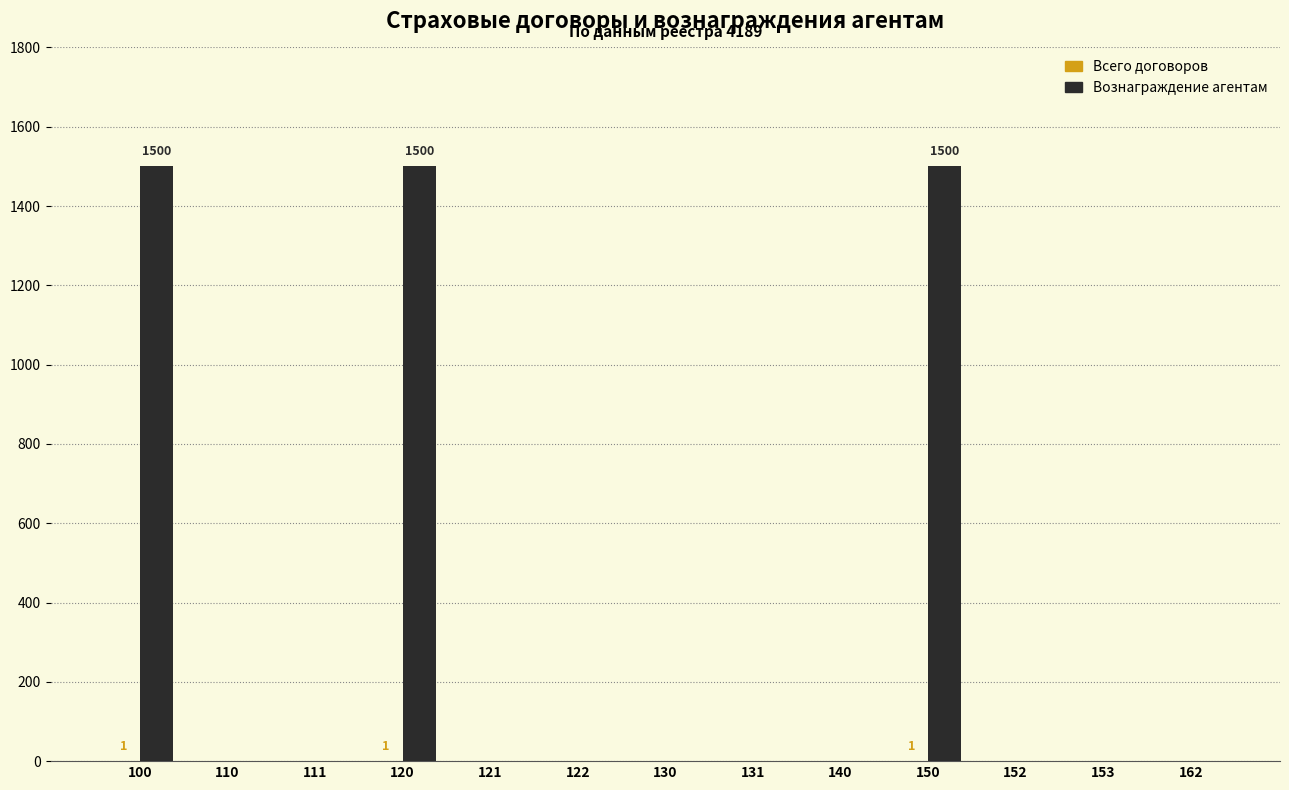

How many groups of bars are there?

13